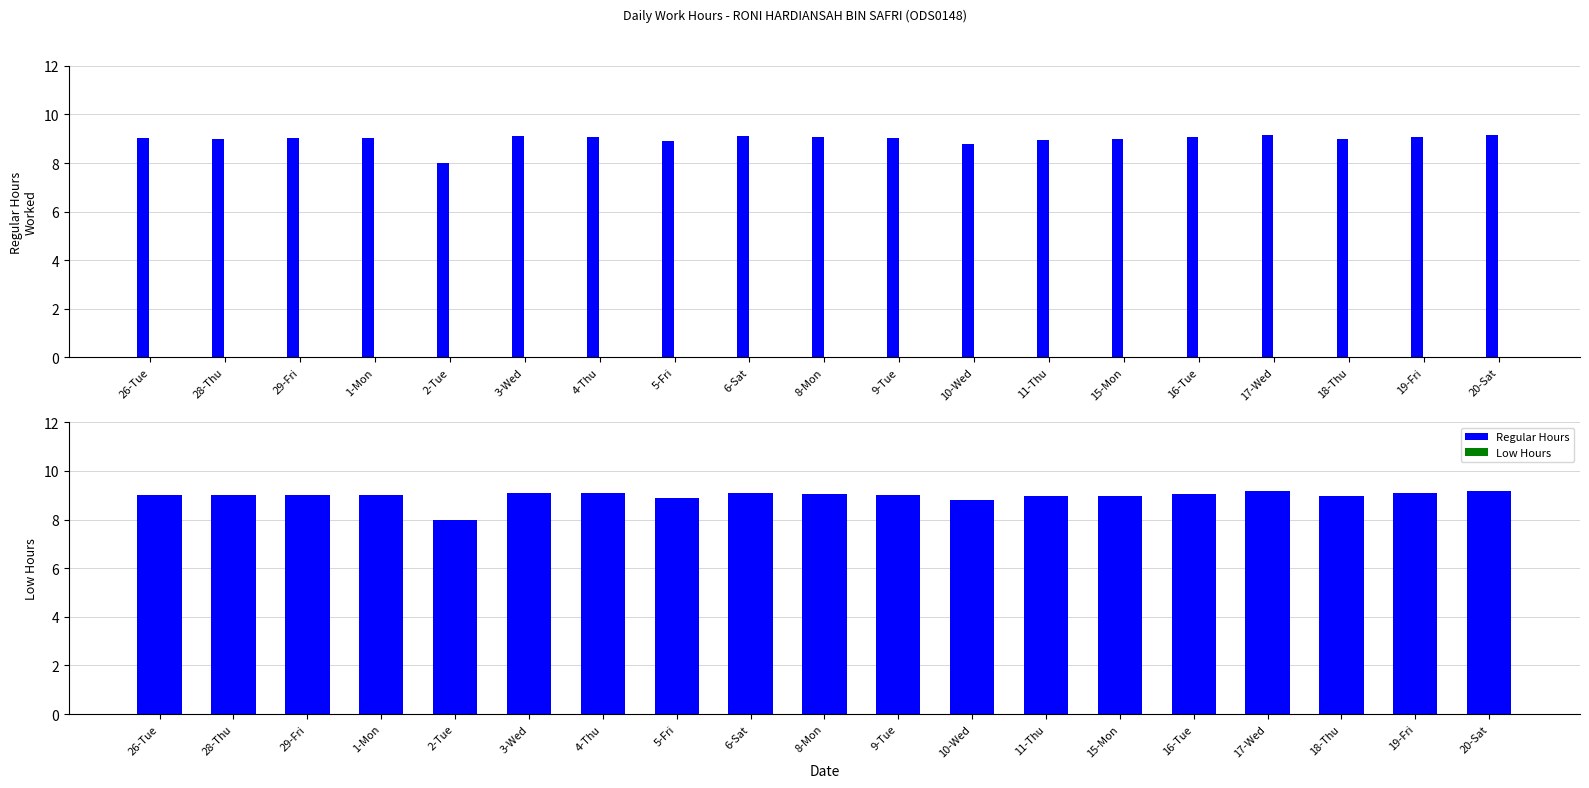

What are all the series names shown in the legend?

Regular Hours, Low Hours